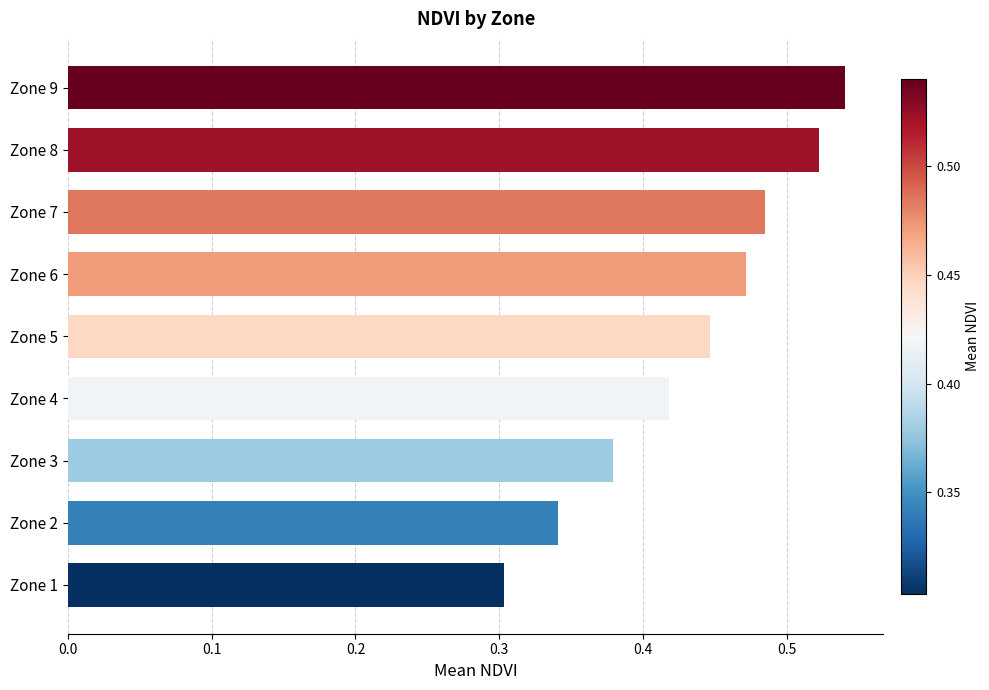

What is the sum of the values at Zone 3 and Zone 5?

0.8